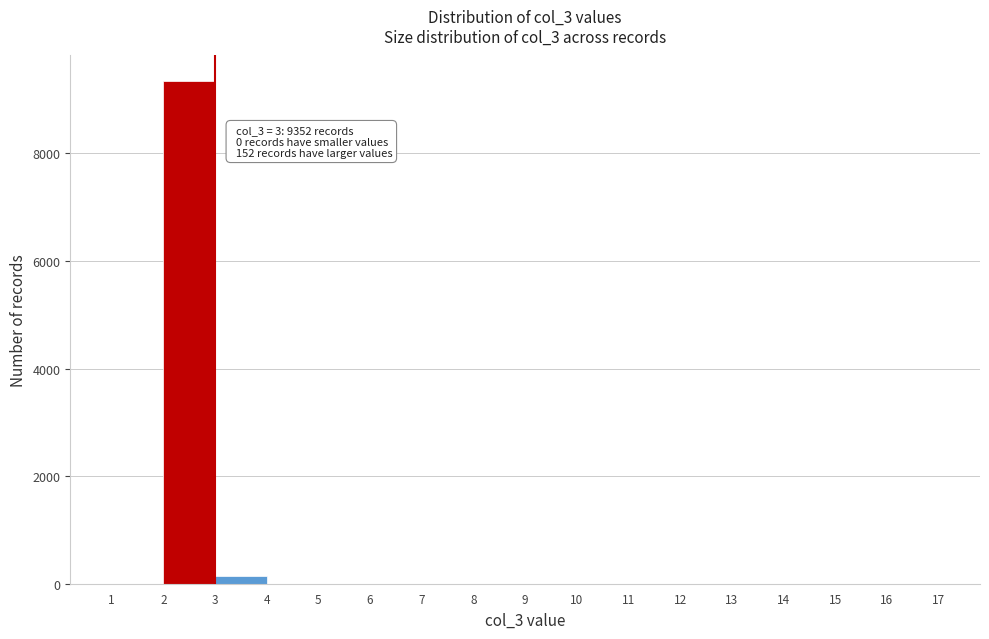

Over which range of the x-axis is the bar tallest?

2 to 3